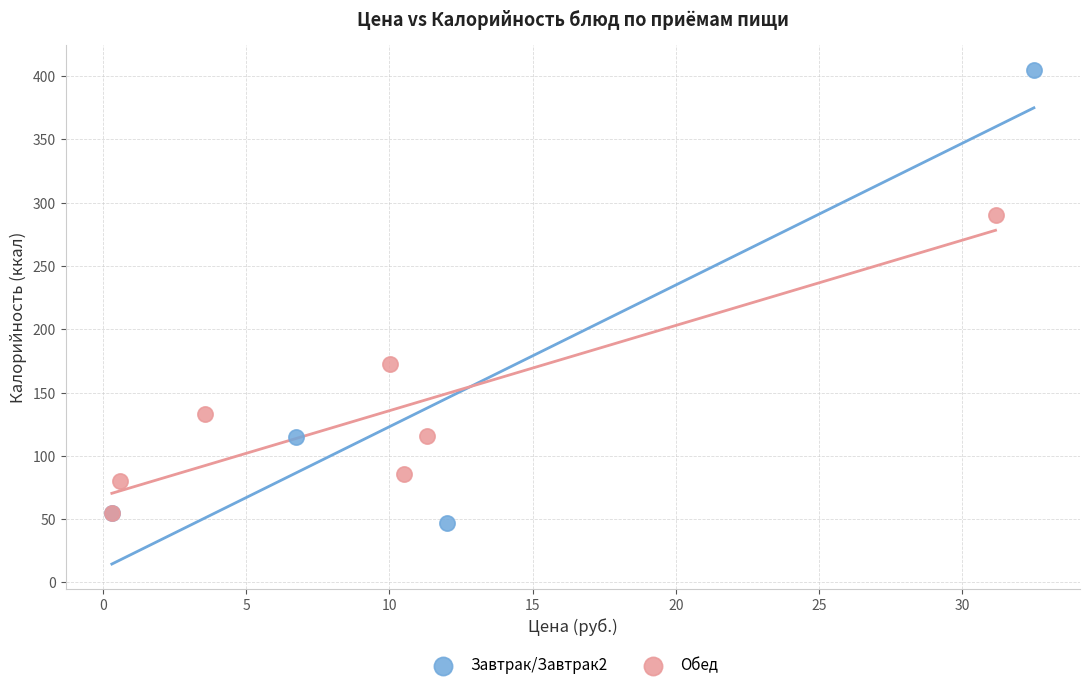

Which series has the widest spread of Y values?

Завтрак/Завтрак2